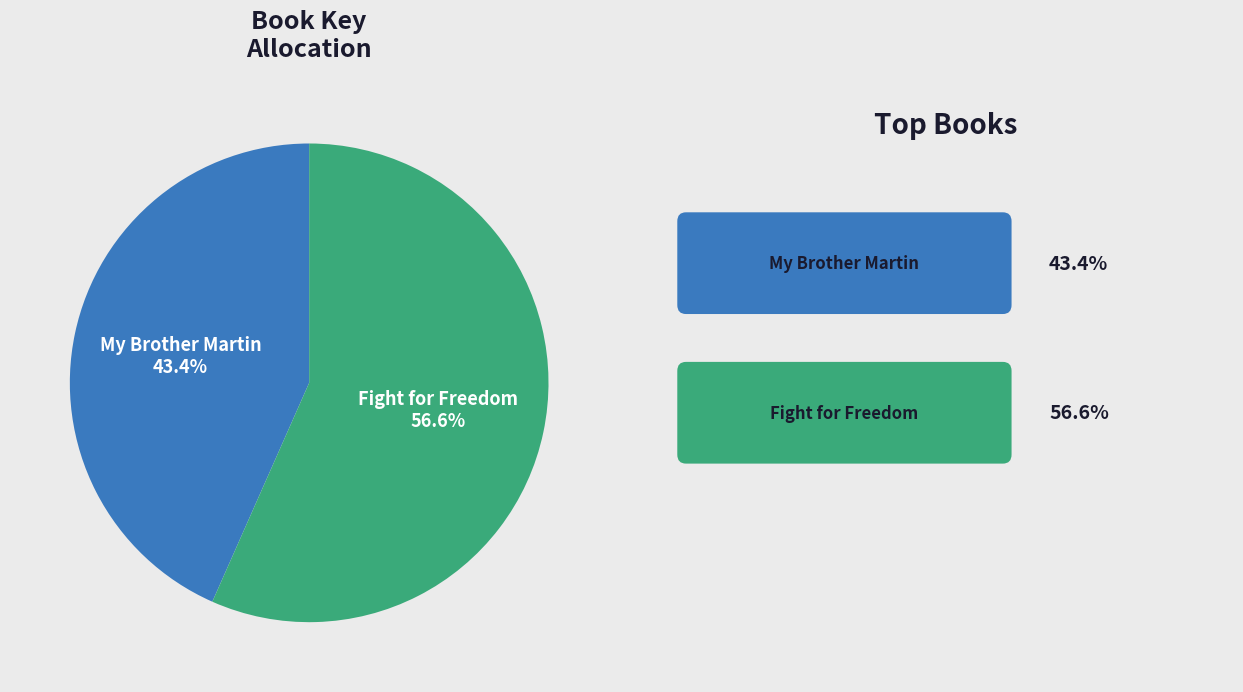

True or false: My Brother Martin accounts for 52% of the total.

False